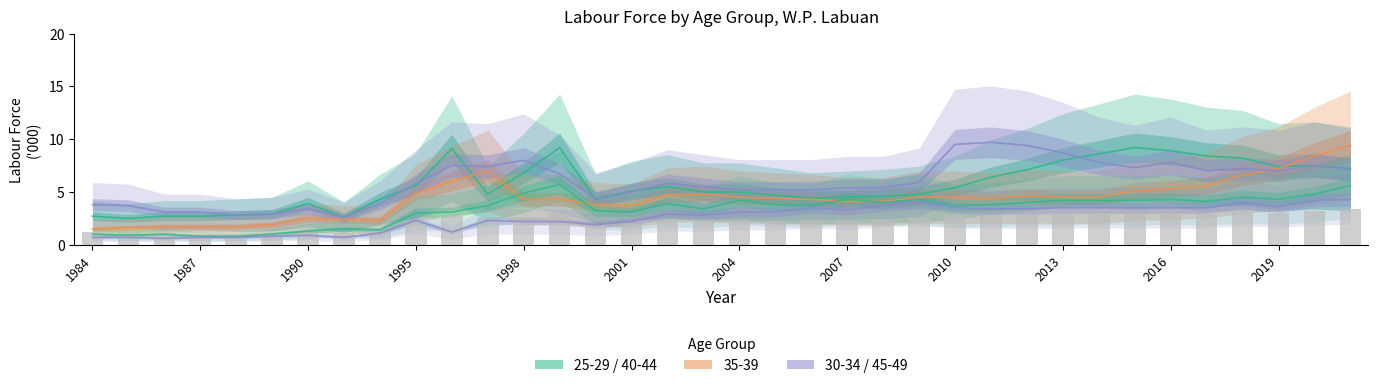

Where does the 35-39 series first go above 4?

1995